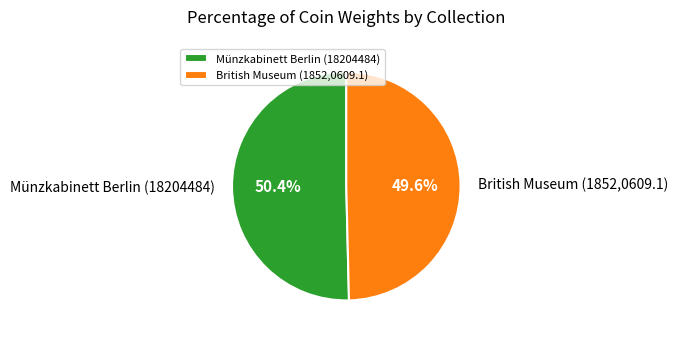

To the nearest percent, what is the average slice percentage?

50%